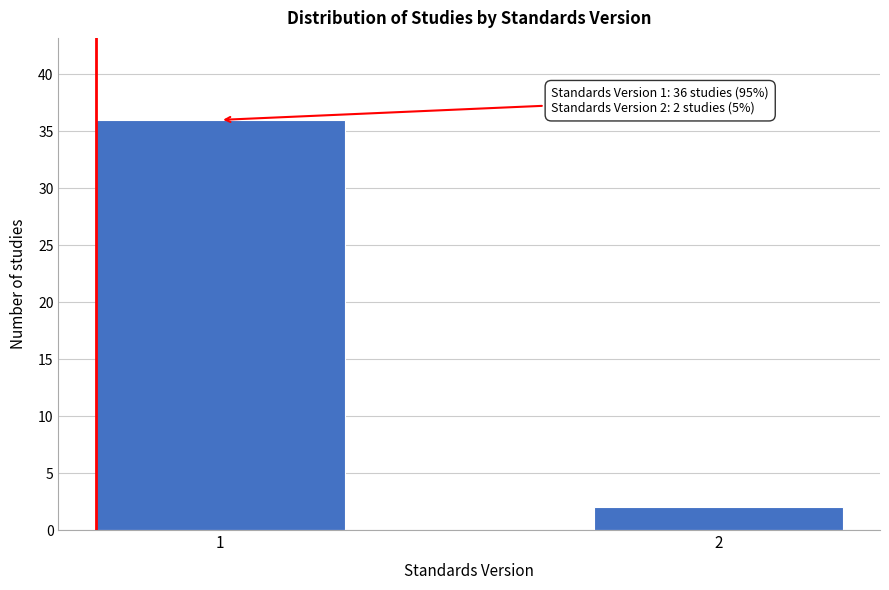

Reading right to left, what are all the values shown in this chart?

2	36